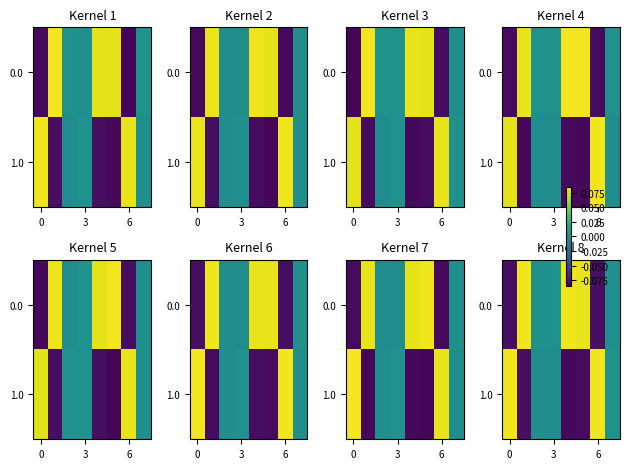

Which has a higher value, 3 or 5?

5